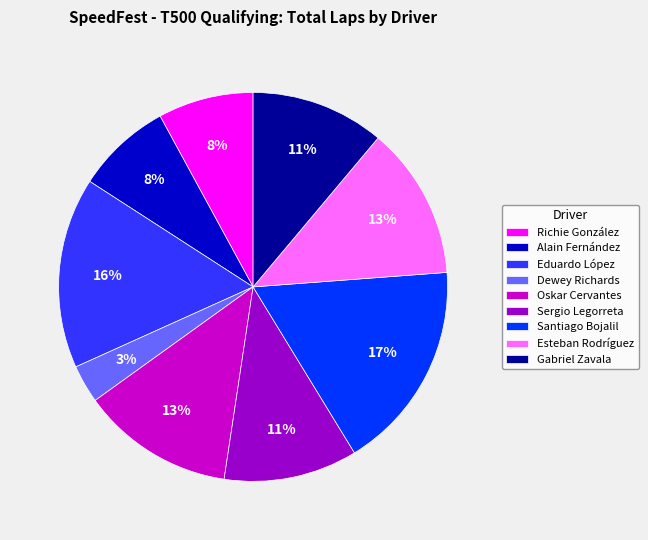

To the nearest percent, what percentage of the pie is Sergio Legorreta?

11%